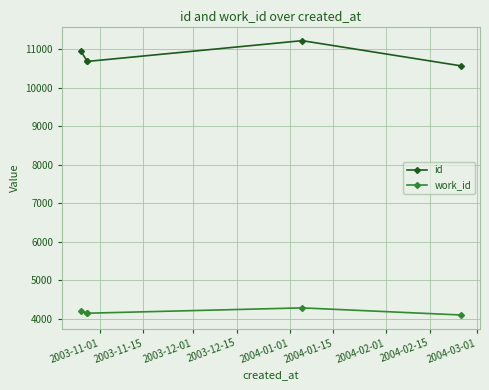

What is the sum of the work_id values at 2003-11-15 and 2003-12-15?

8440